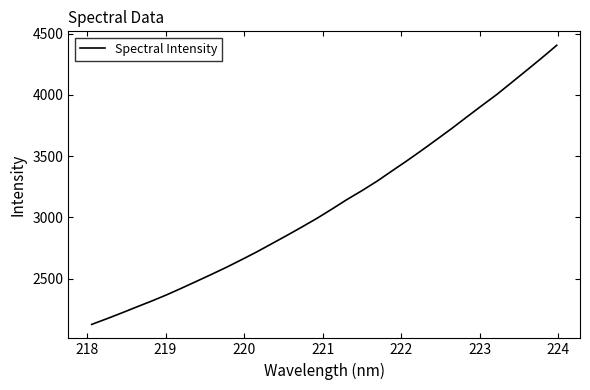

What is the minimum value shown in the chart?

2127.4